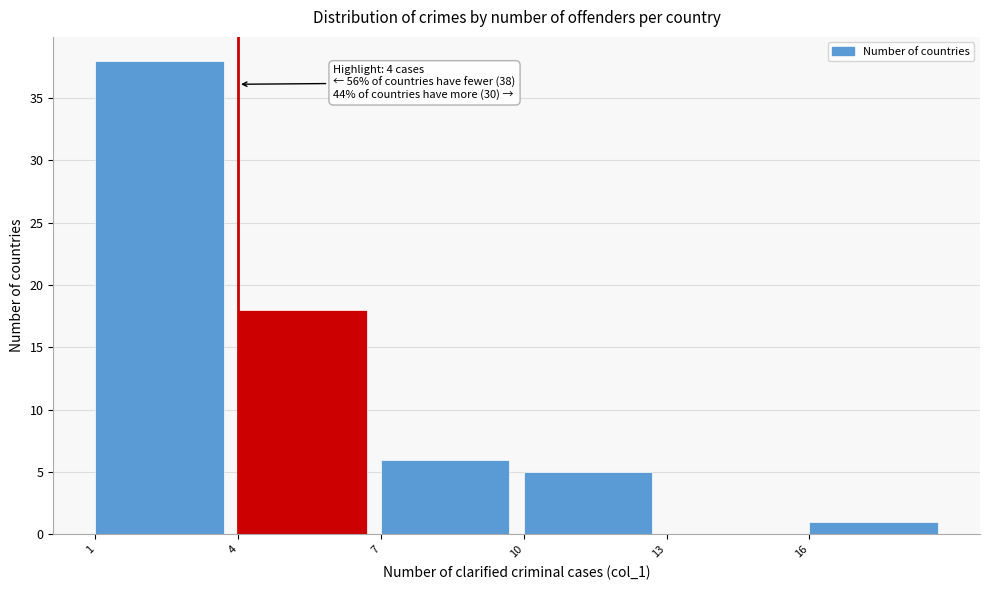

Which range on the x-axis has the tallest bar?

1 to 4